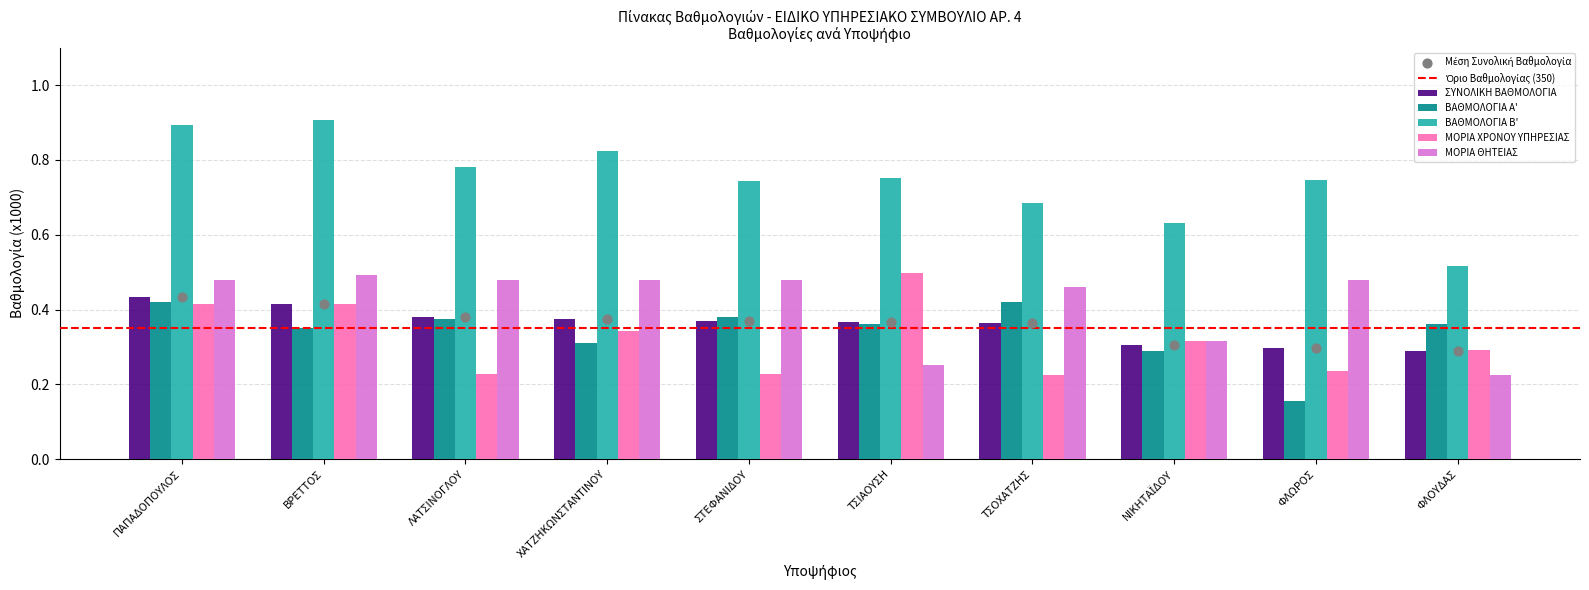

What is the total value across all series at ΧΑΤΖΗΚΩΝΣΤΑΝΤΙΝΟΥ?

2.3